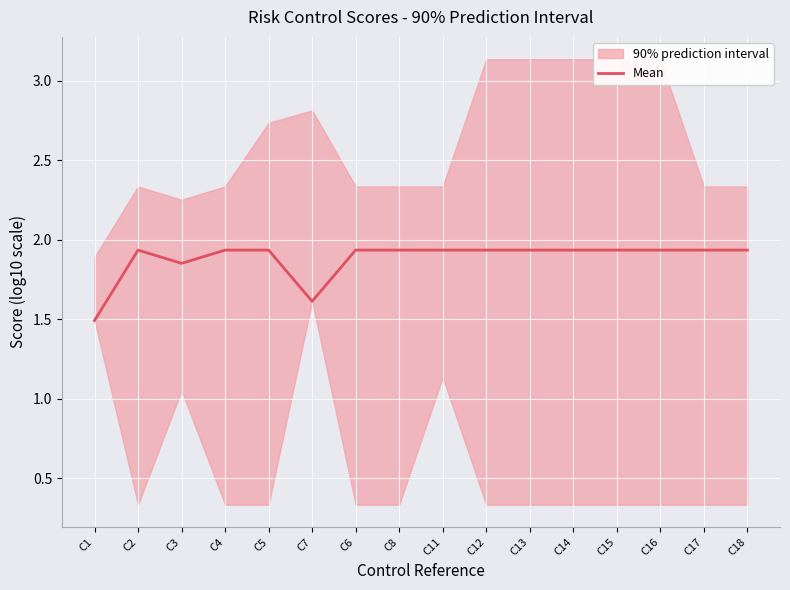

What is the minimum value for Mean?

1.5